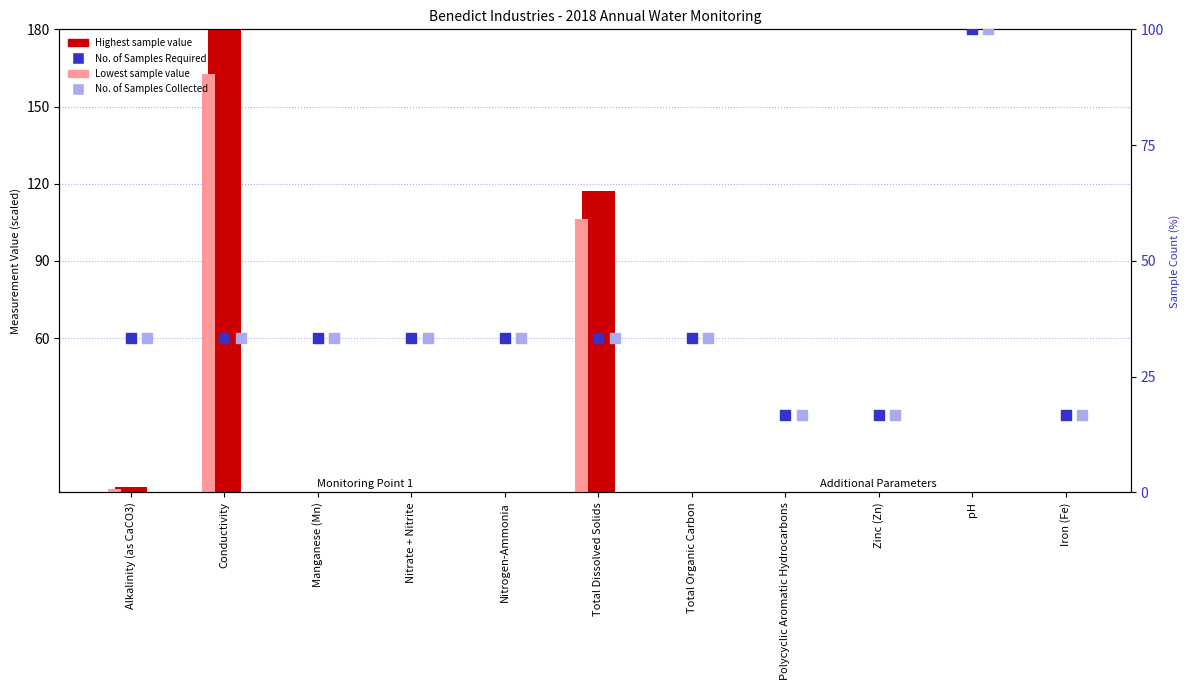

Is the value of No. of Samples Required at Nitrate + Nitrite greater than the value of Lowest sample value at Total Dissolved Solids?

No